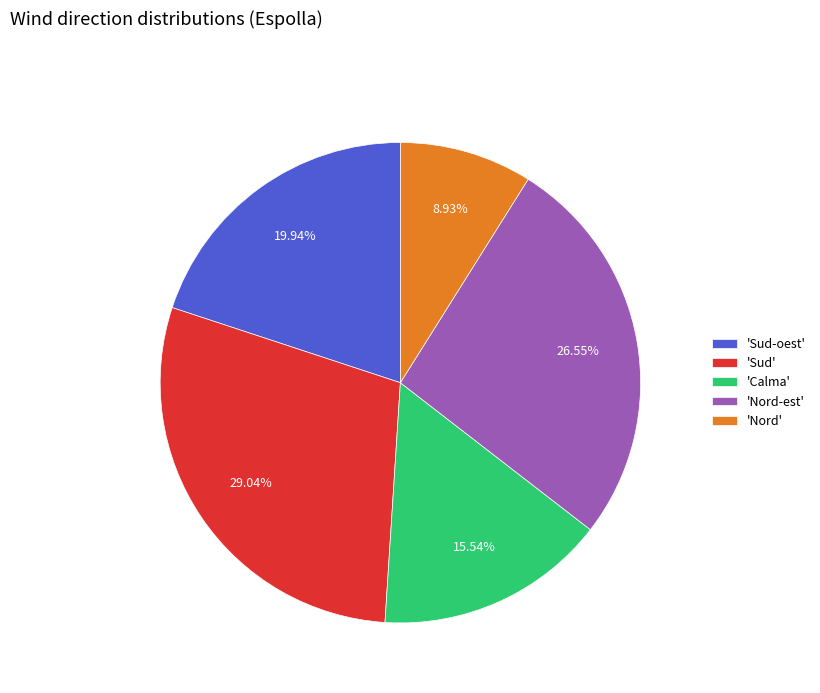

Does any single category account for the majority?

No